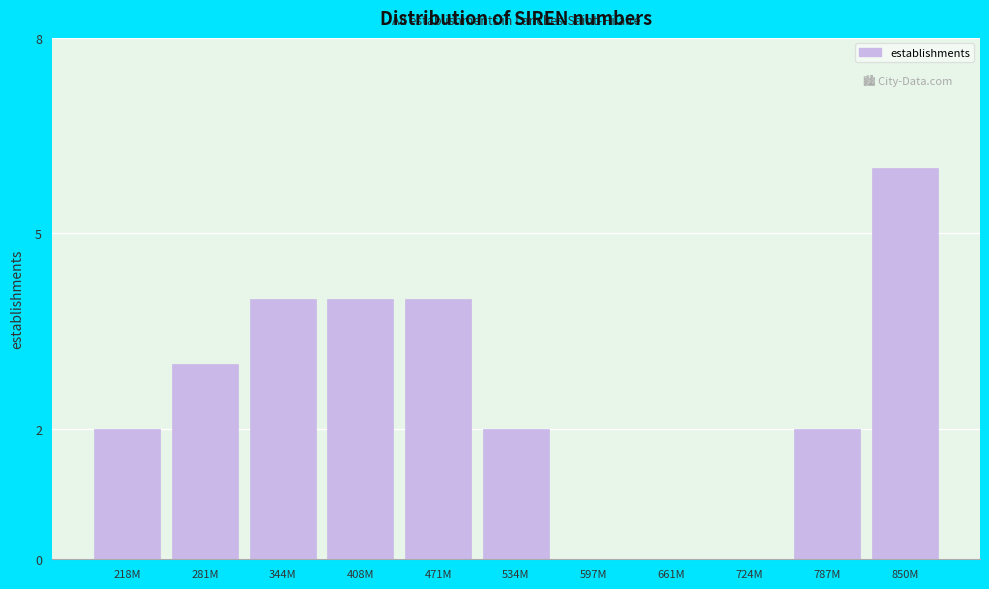

Reading right to left, what are all the values shown in this chart?

850M=6	787M=2	724M=0	661M=0	597M=0	534M=2	471M=4	408M=4	344M=4	281M=3	218M=2